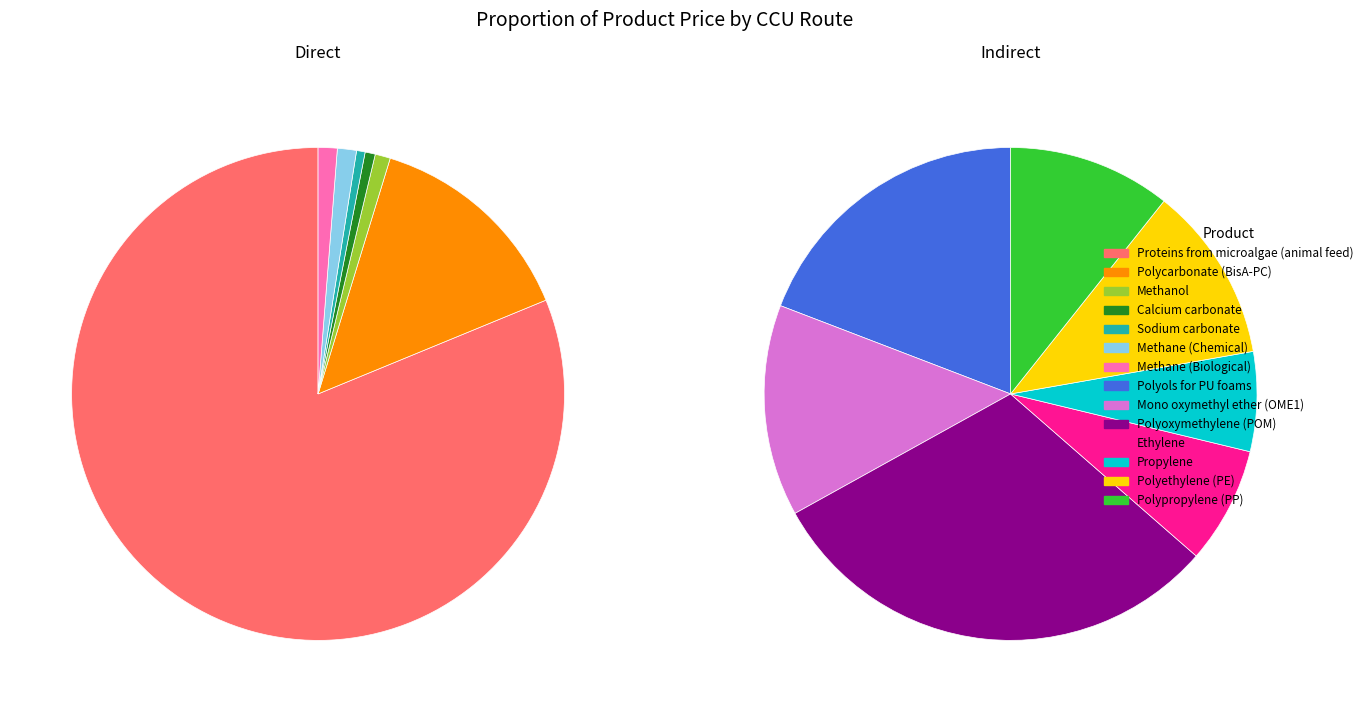

To the nearest percent, what is the difference between the 8 and 1 slice percentages?

8%